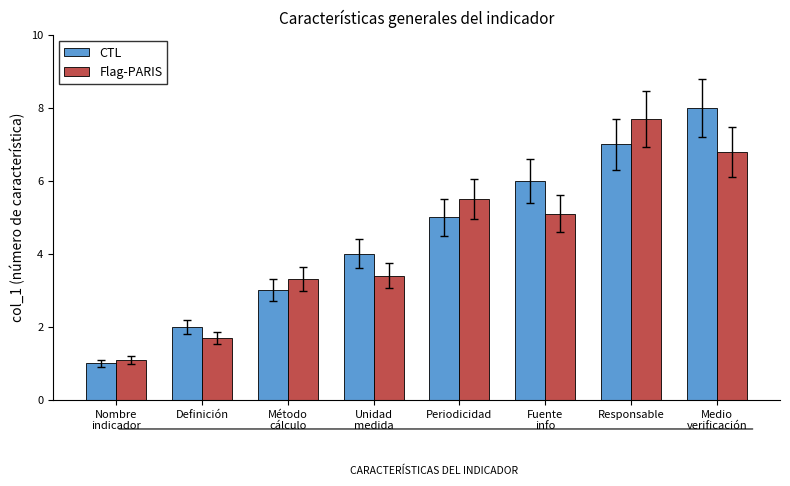

What is the maximum value shown in the chart?

8.0